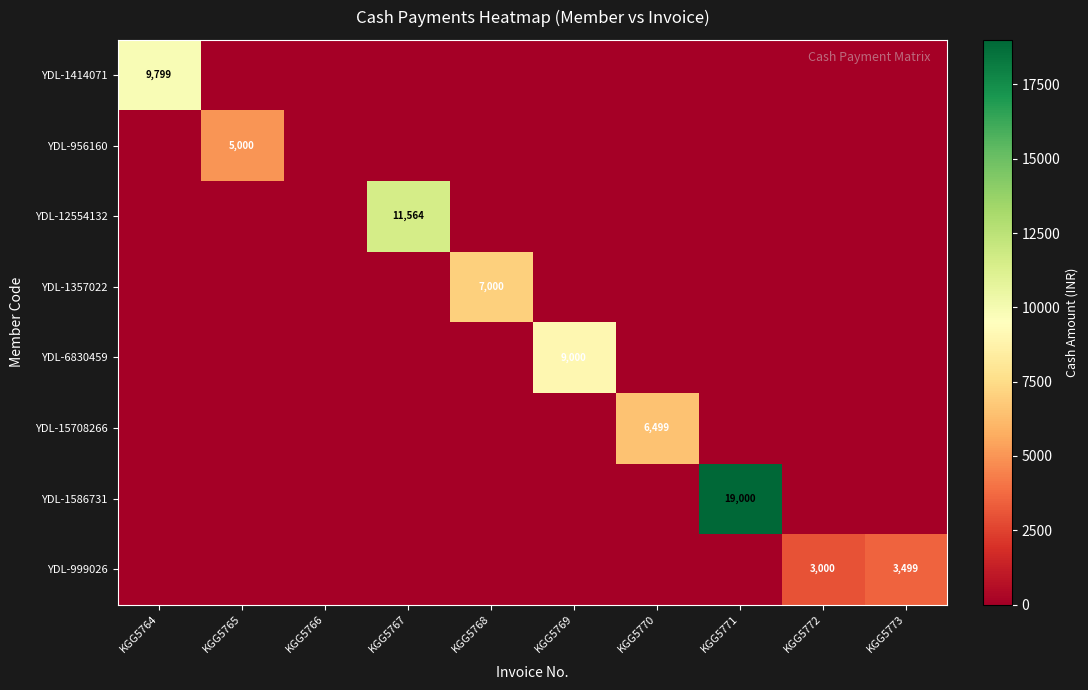

The YDL-1586731 series shows 11304 at KGG5771. True or false?

False